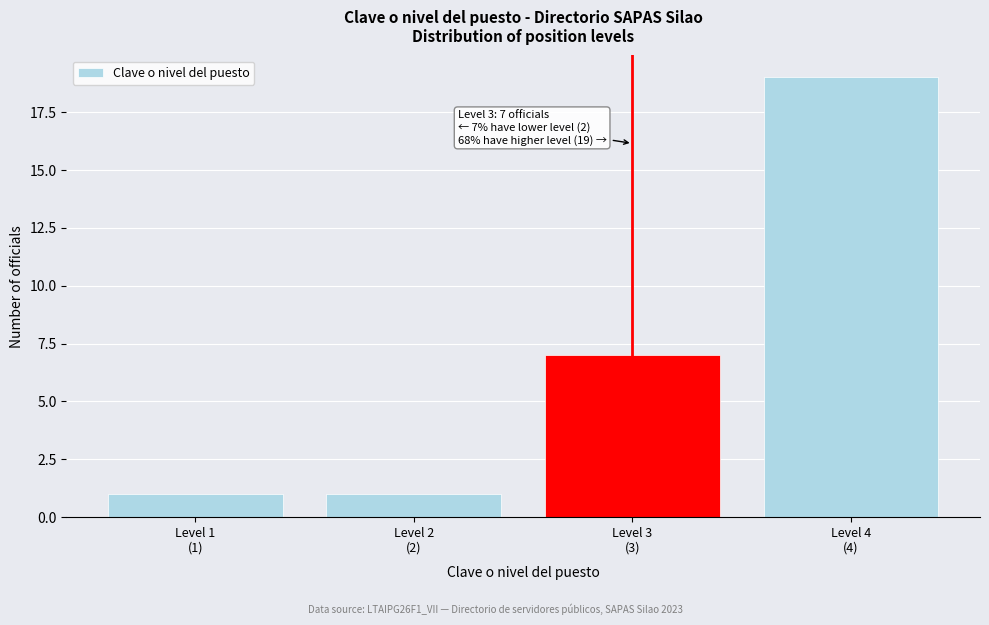

Reading left to right, transcribe all the data shown in this chart.

1	1	7	19